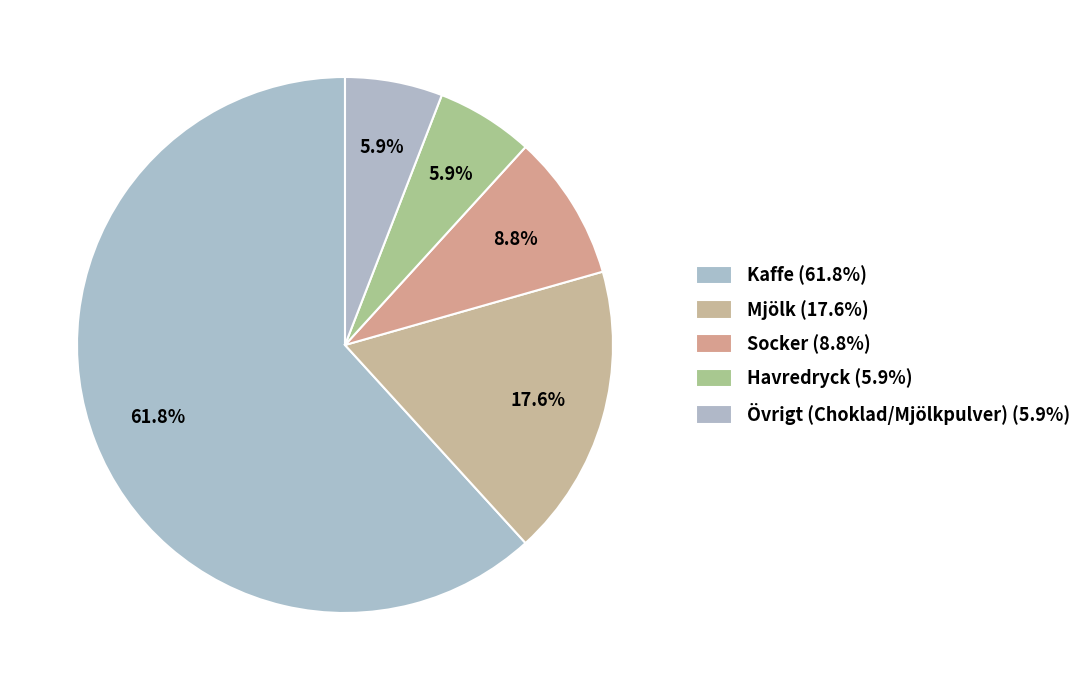

Combined, what portion of the pie is Kaffe and Socker?

70.6%